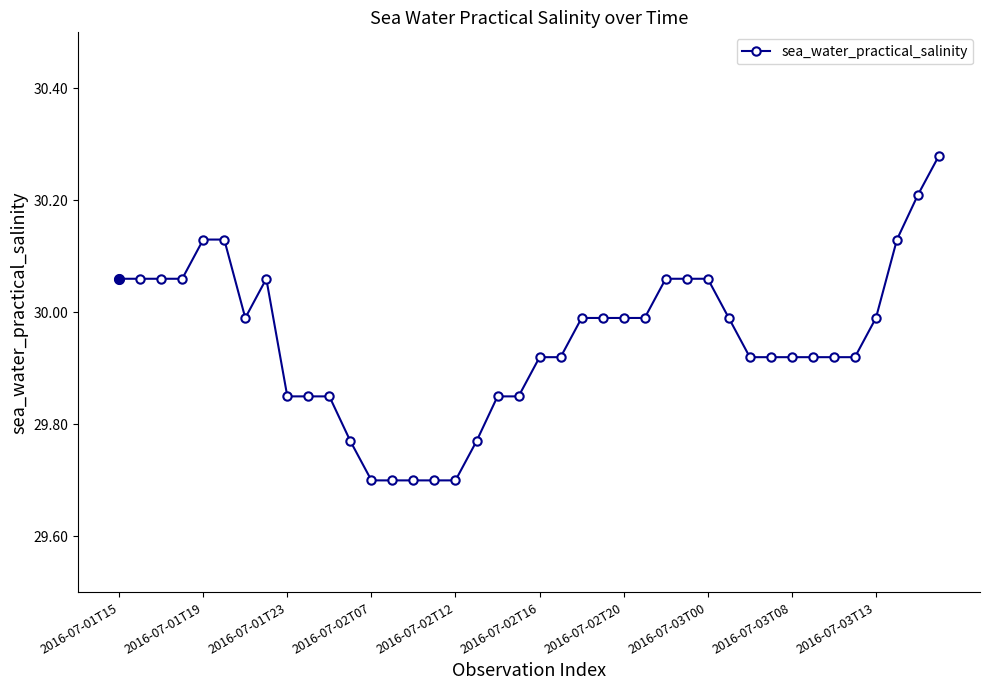

What is the difference between the maximum and minimum values?

0.6